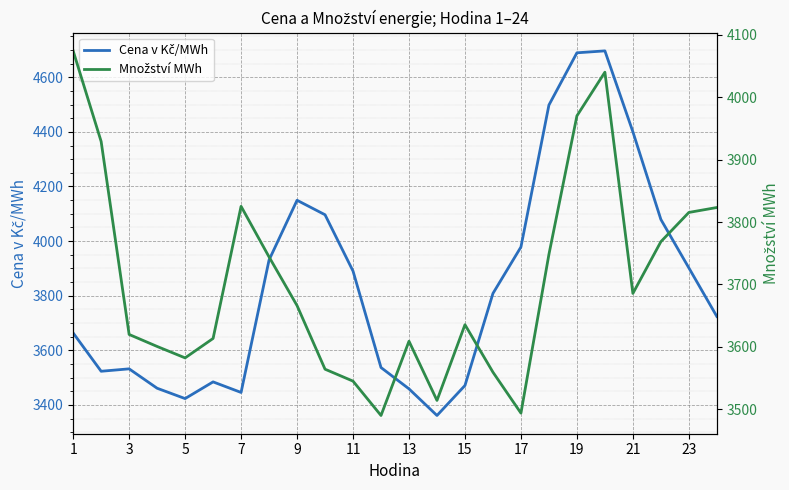

At how many categories does at least one series exceed 3867?

13